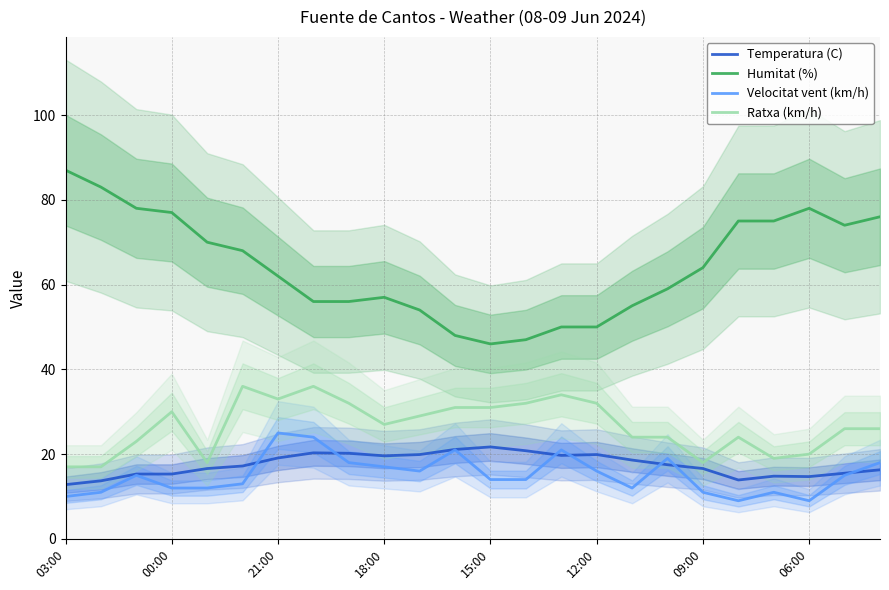

True or false: Humitat (%) and Velocitat vent (km/h) cross at least once.

False